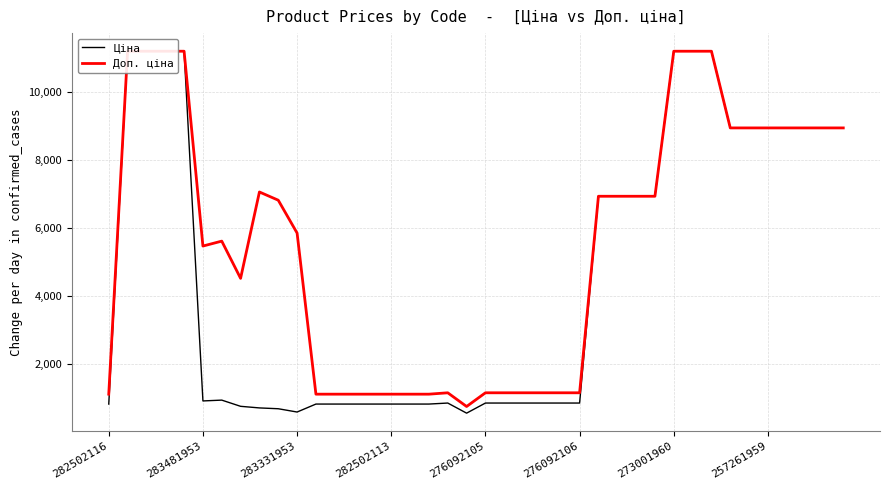

Which series has the largest range (max minus min)?

Ціна